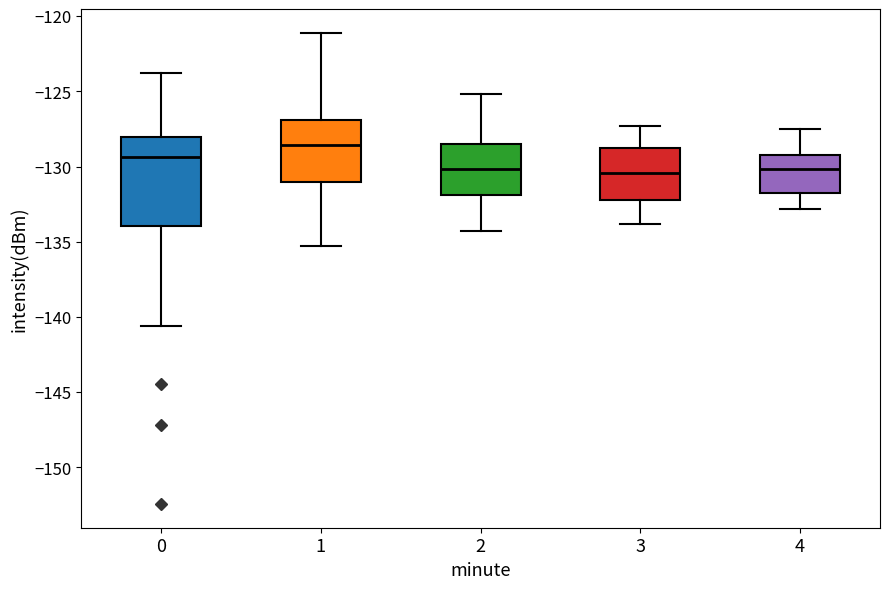

Reading left to right, read every box against the y-axis: the position of its median line, the range the box covers, and the ends of its whiskers. The values are not printed on the chart, so give them approximately, as read against the axis.

0: median -129.5, box -134.0 to -128.0, whiskers -140.5 to -124.0
1: median -128.5, box -131.0 to -127.0, whiskers -135.5 to -121.0
2: median -130.0, box -132.0 to -128.5, whiskers -134.5 to -125.0
3: median -130.5, box -132.0 to -128.5, whiskers -134.0 to -127.5
4: median -130.0, box -131.5 to -129.0, whiskers -133.0 to -127.5